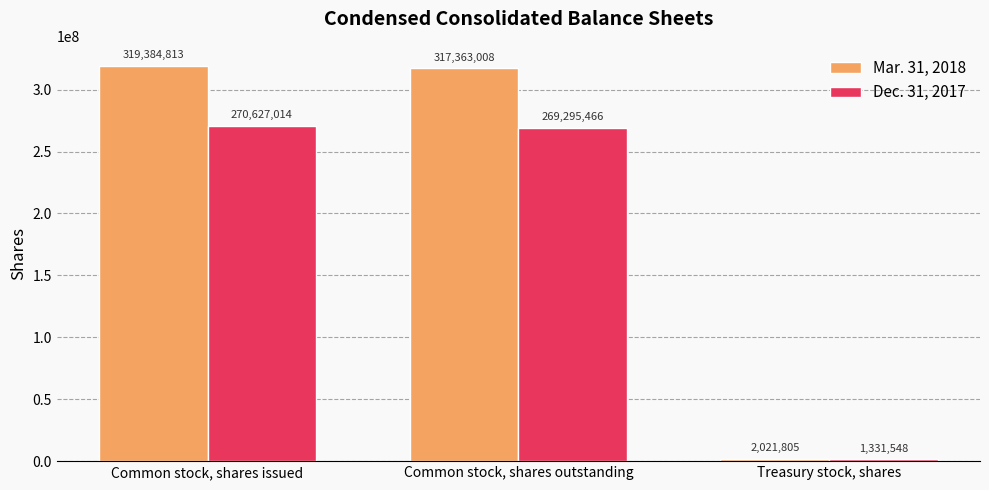

Where does the Mar. 31, 2018 series first go above 317363008?

Common stock, shares issued